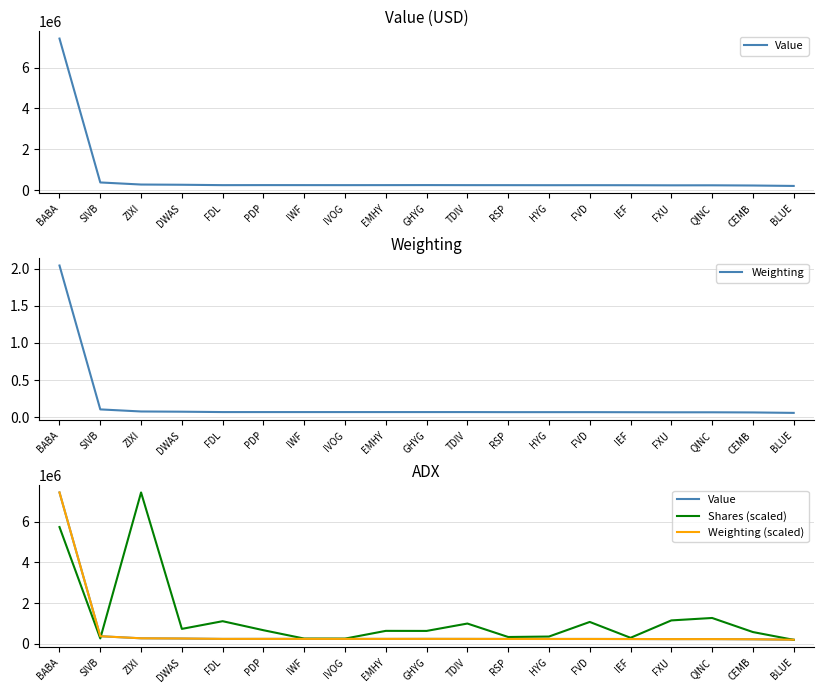

What is the average value of the Shares (scaled) series?

1262199.9